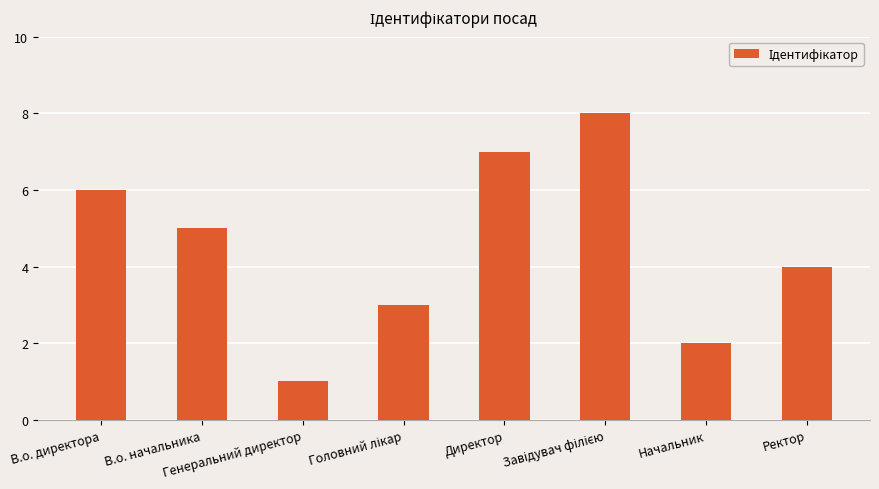

What is the sum of all values?

36